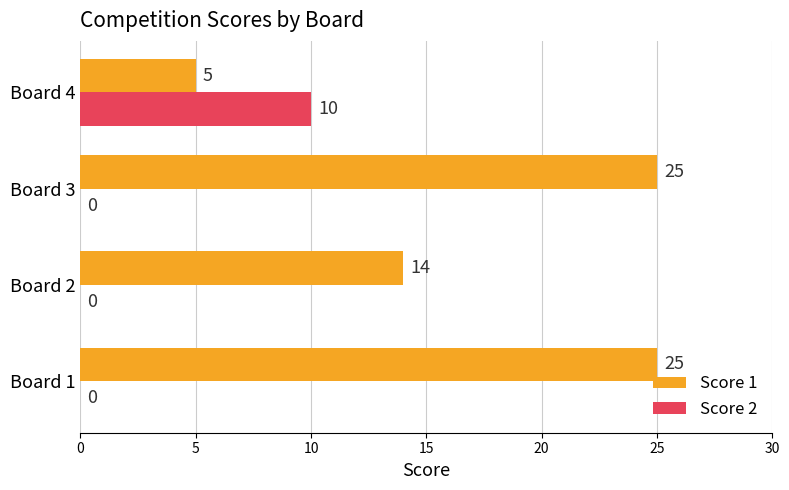

How many positive values does the Score 2 series have?

1